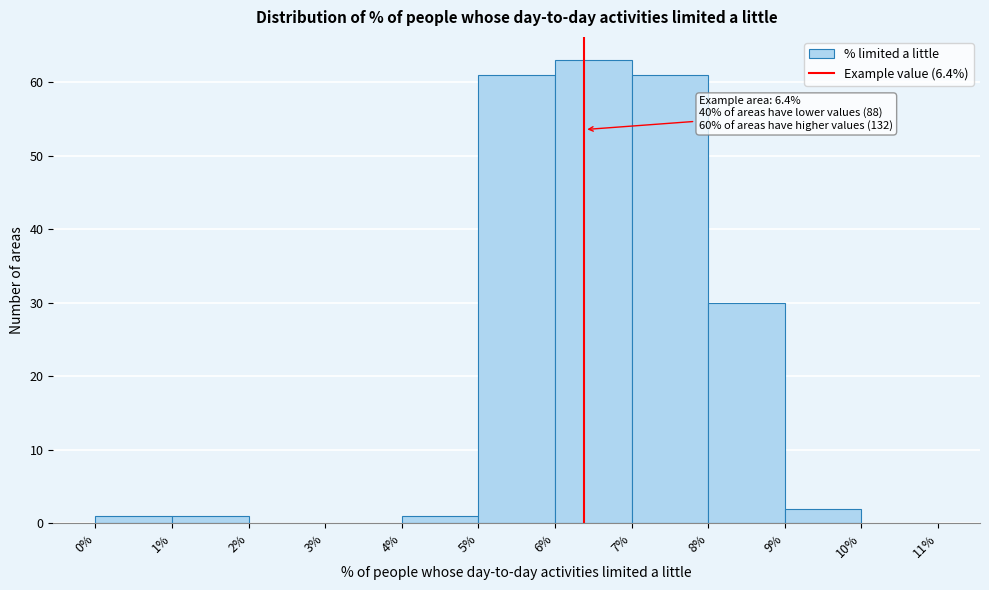

Over which range of the x-axis is the bar tallest?

6% to 7%